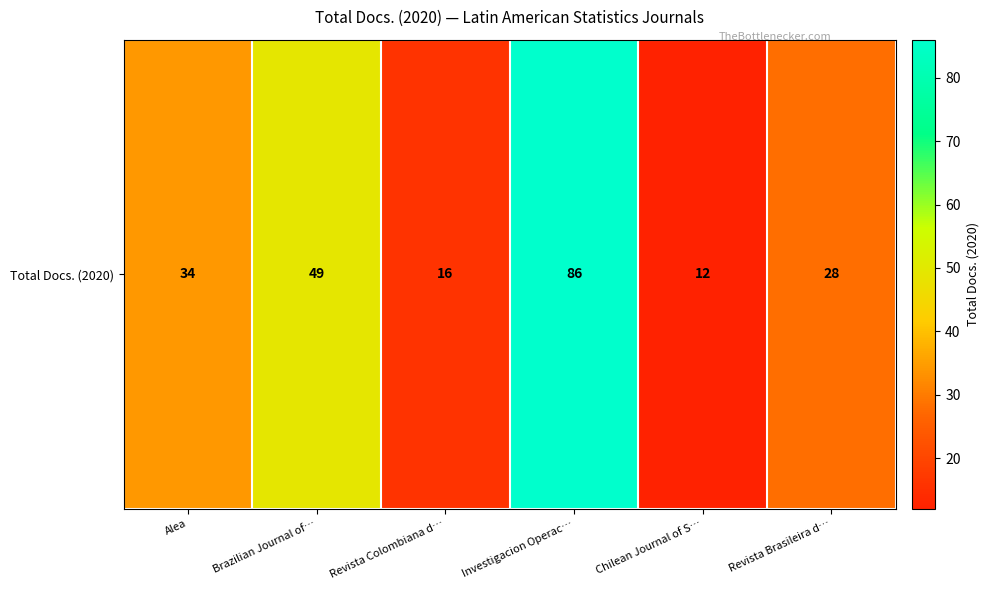

What is the change in value from Brazilian Journal of… to Revista Brasileira d…?

-21